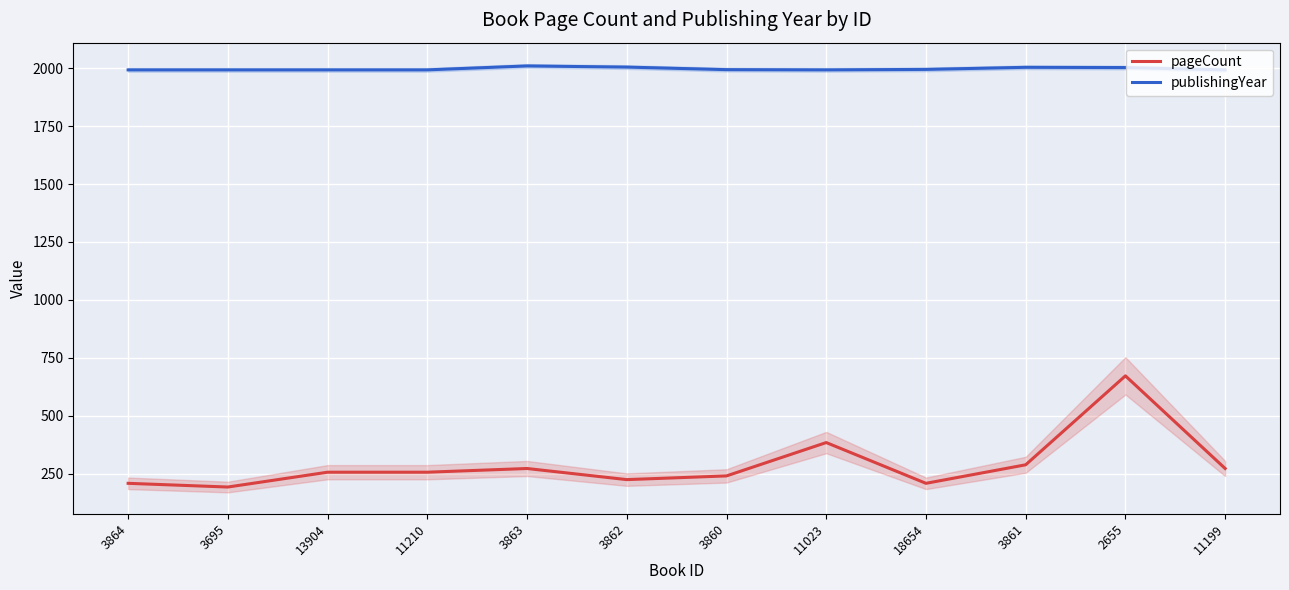

Where is the first local minimum for pageCount?

3695